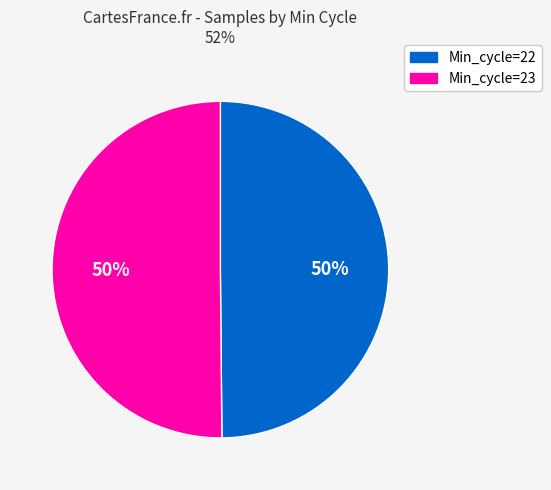

To the nearest percent, what is the average slice percentage?

50%